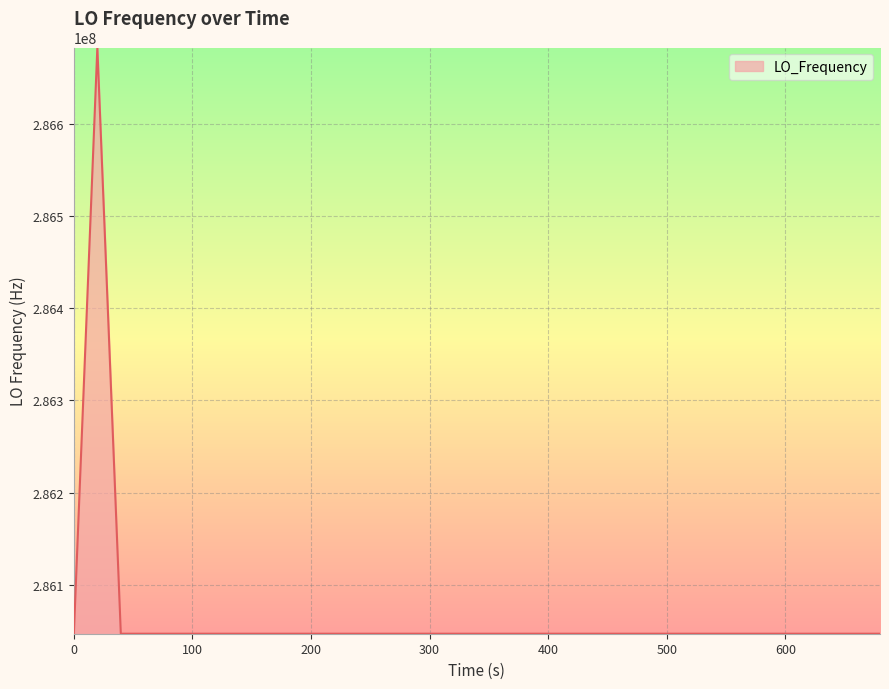

What is the difference between the maximum and minimum values?

635716.4